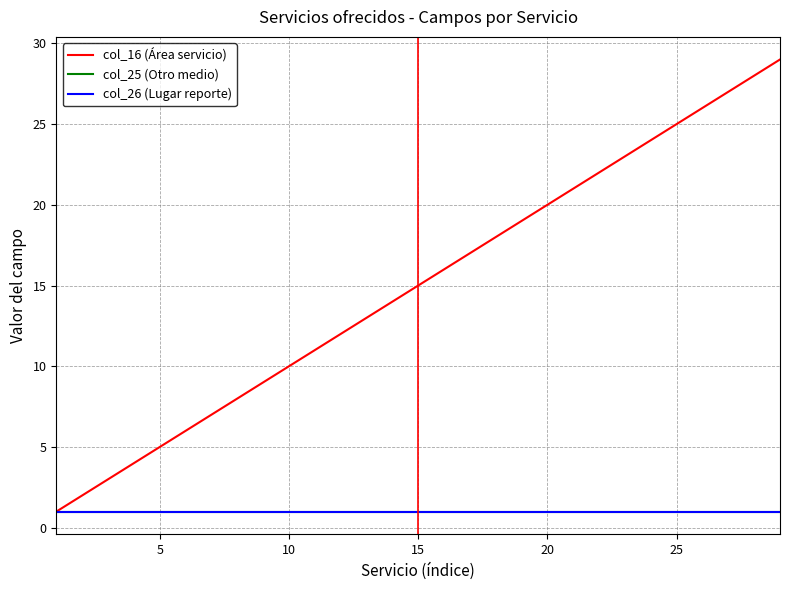

True or false: col_16 (Área servicio) has more than 0 points higher than both neighbors.

False